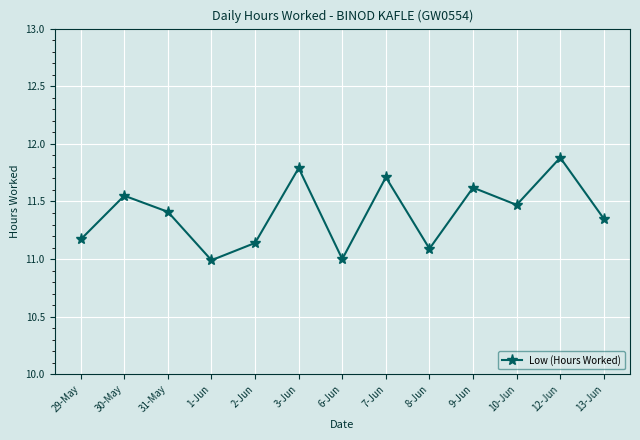

What is the maximum value shown in the chart?

11.9